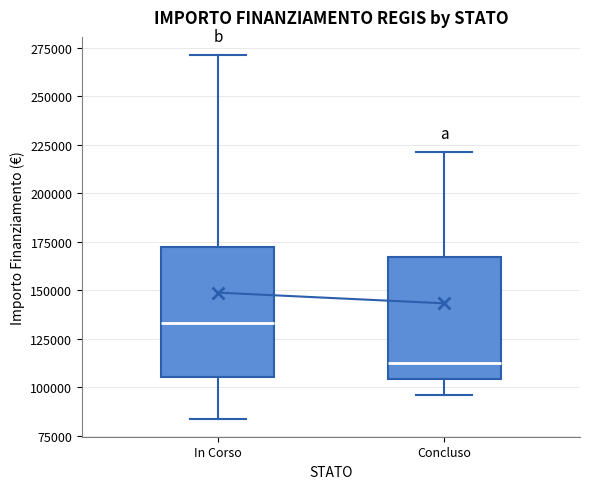

Where does the median line of the box for Concluso sit on the y-axis? The values are not printed on the chart, so give them approximately, as read against the axis.

115000